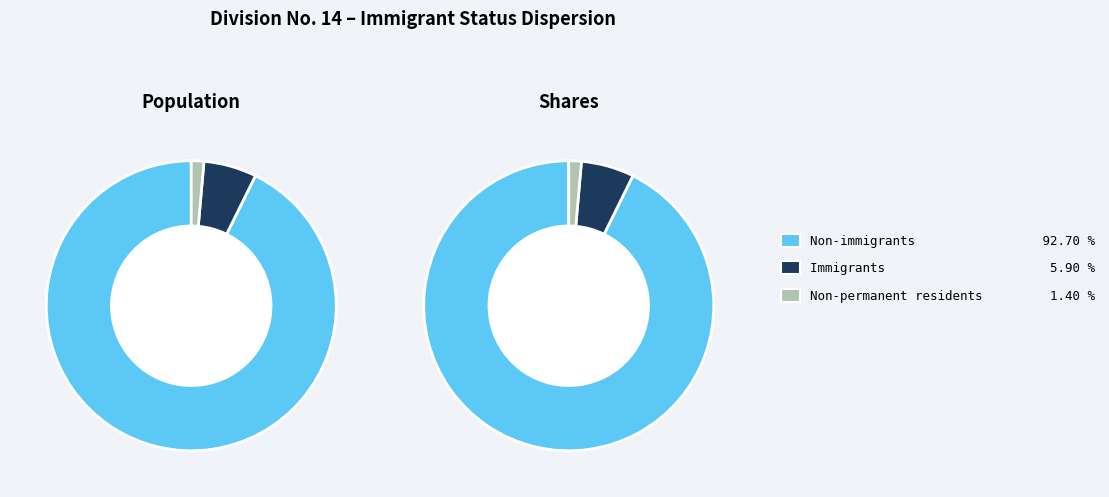

To the nearest percent, what percentage of the pie is Non-permanent residents?

1%